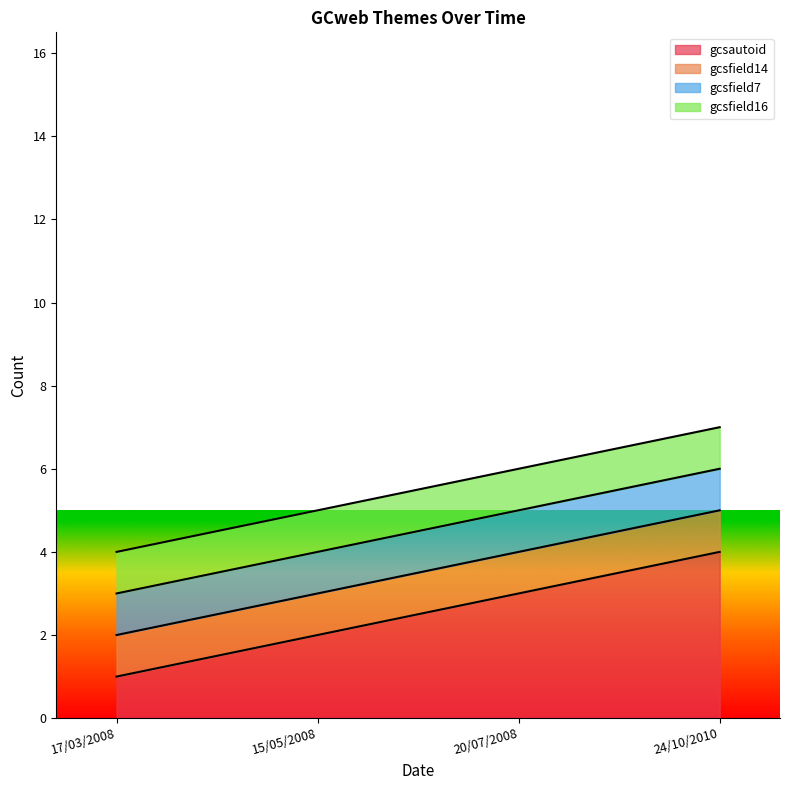

True or false: gcsautoid and gcsfield16 intersect in this chart.

False